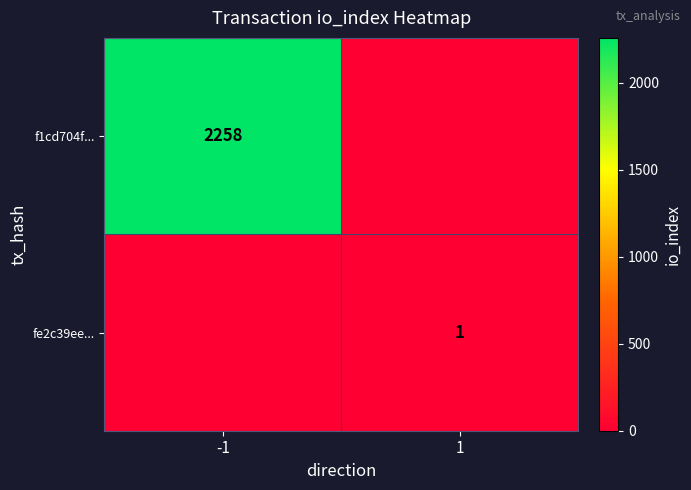

The fe2c39ee... series shows 1 at 1. True or false?

True